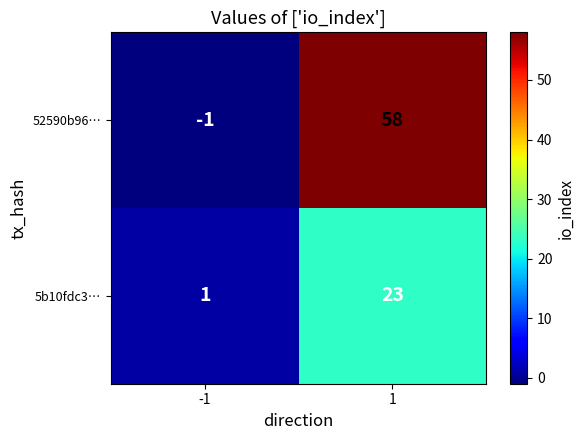

What is the sum of the 52590b96… values at -1 and 1?

57